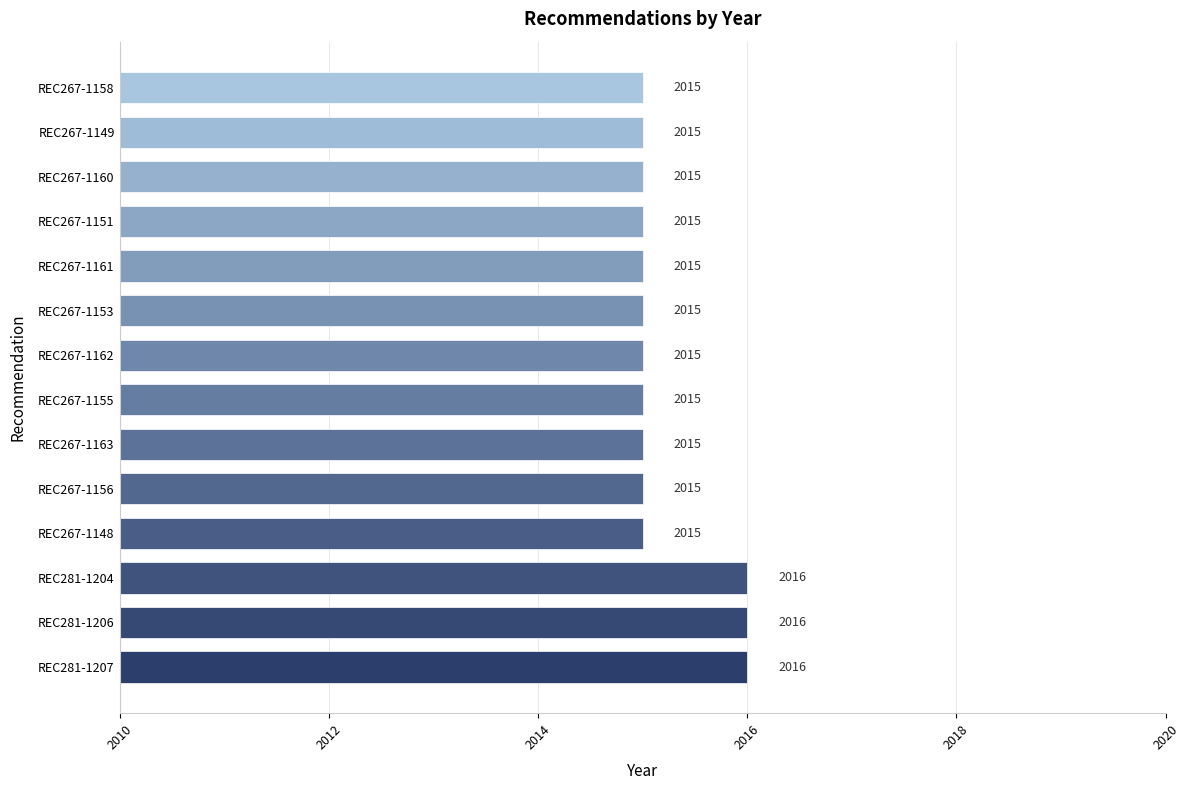

Reading bottom to top, list all the values displayed in this chart.

REC281-1207=2016	REC281-1206=2016	REC281-1204=2016	REC267-1148=2015	REC267-1156=2015	REC267-1163=2015	REC267-1155=2015	REC267-1162=2015	REC267-1153=2015	REC267-1161=2015	REC267-1151=2015	REC267-1160=2015	REC267-1149=2015	REC267-1158=2015